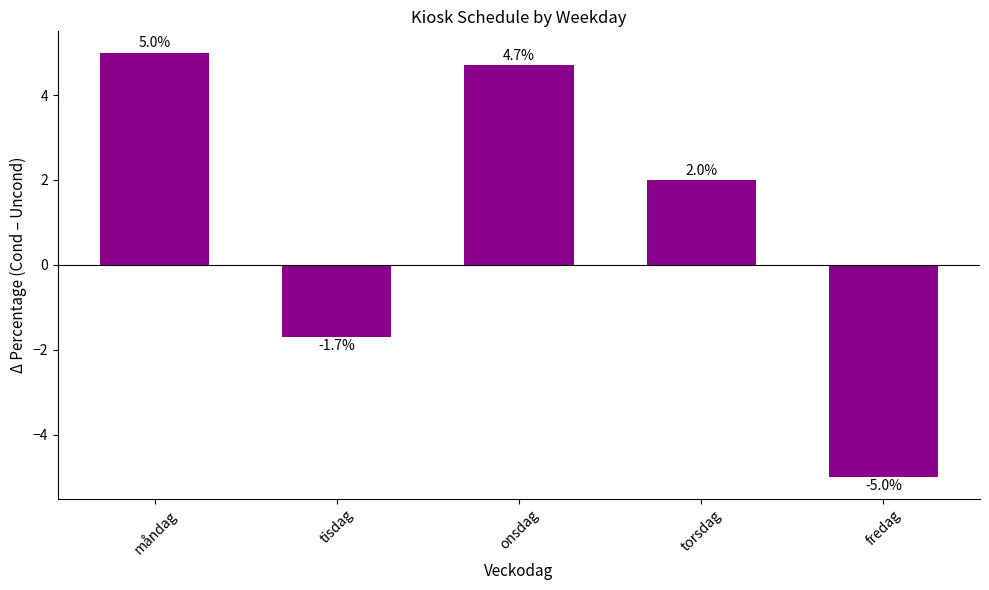

How many values are below zero?

2